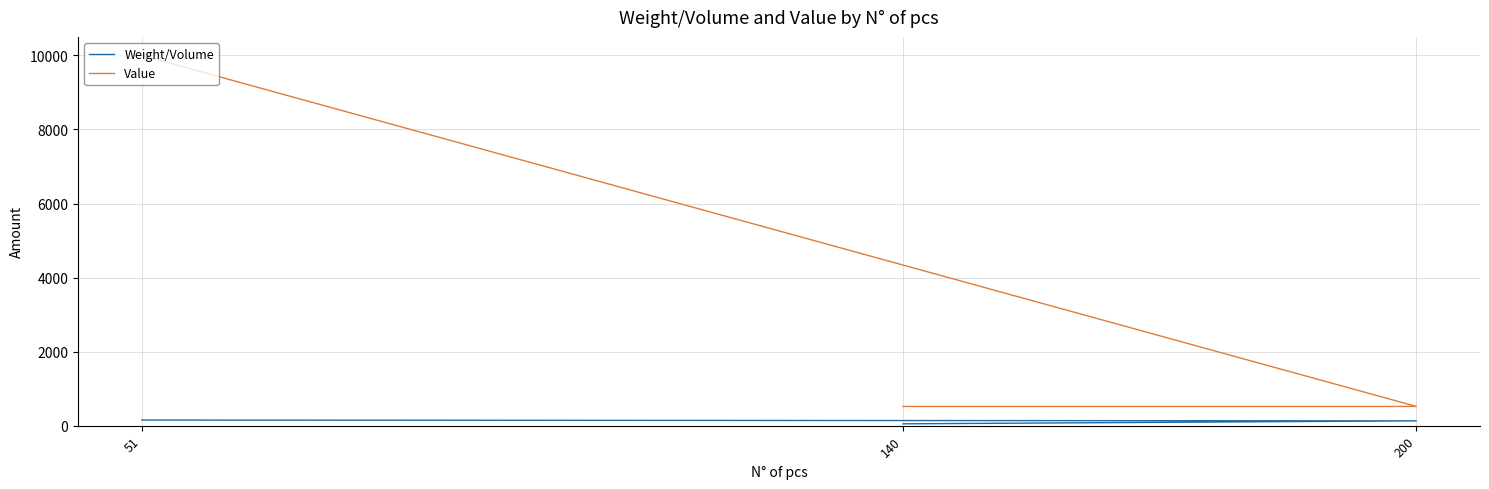

Rank the categories by Value value from lowest to highest.

140, 200, 51